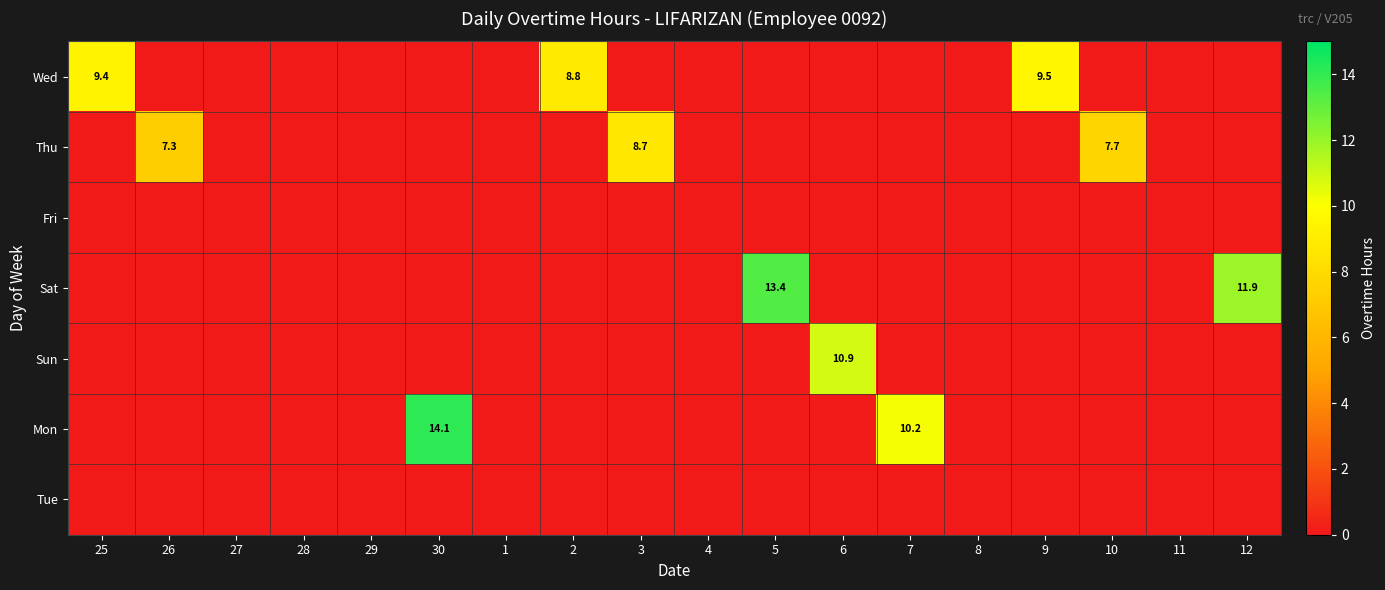

How many data points does each series have?

18